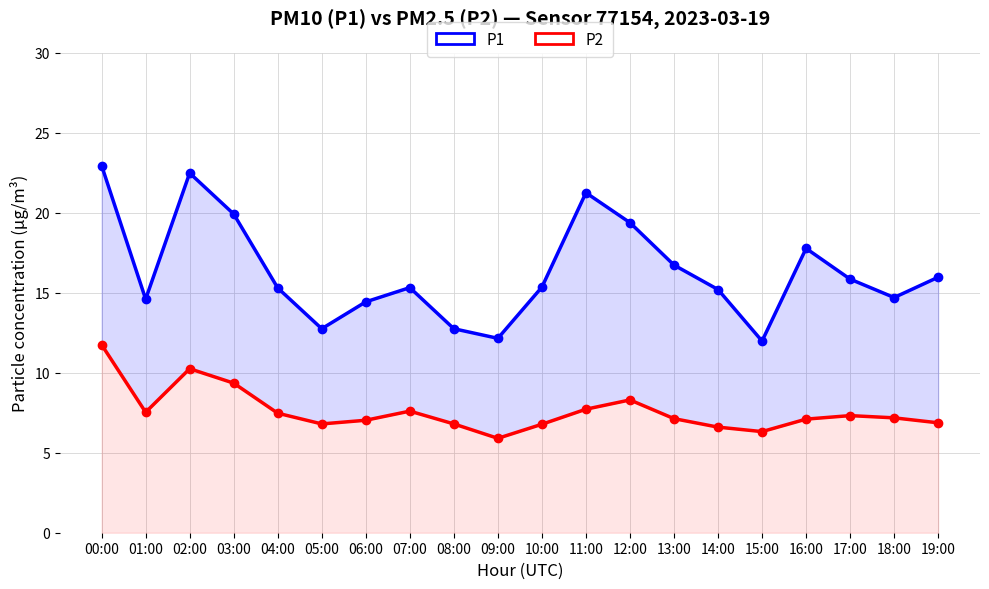

Rank the categories by P1 value from lowest to highest.

15:00, 09:00, 05:00, 08:00, 06:00, 01:00, 18:00, 14:00, 04:00, 07:00, 10:00, 17:00, 19:00, 13:00, 16:00, 12:00, 03:00, 11:00, 02:00, 00:00